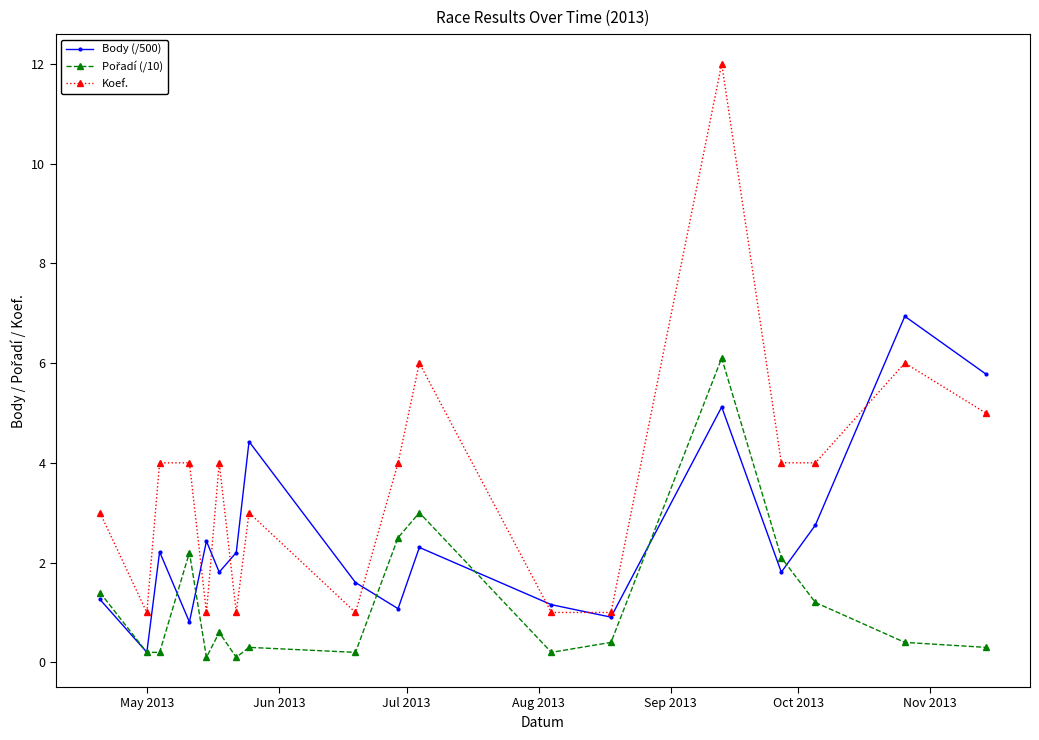

Which series has the widest spread of values?

Koef.